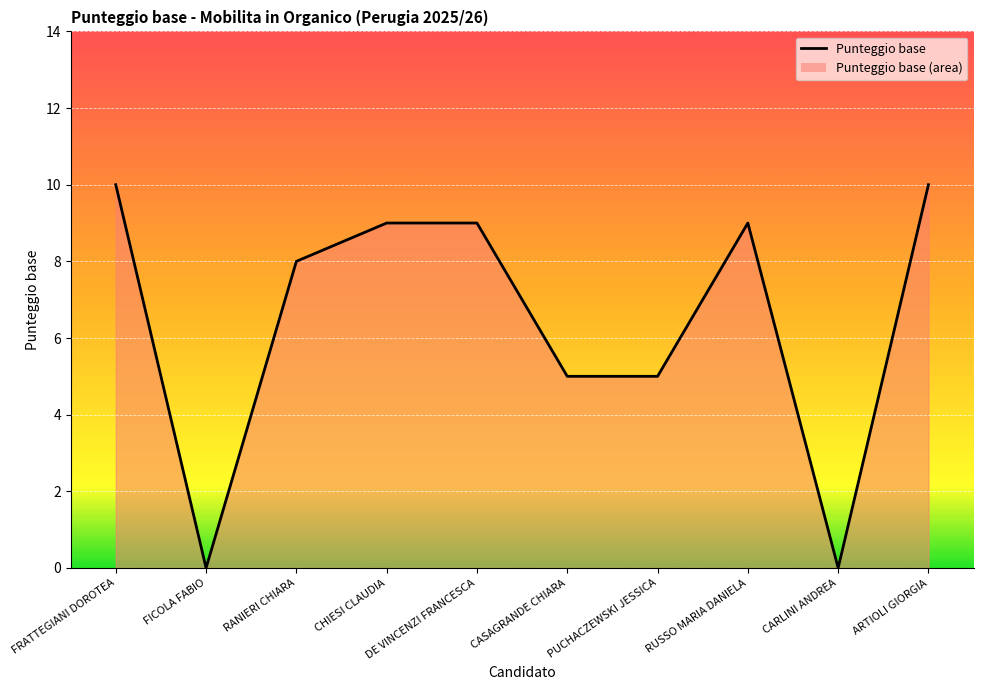

What position from the right is FICOLA FABIO?

9